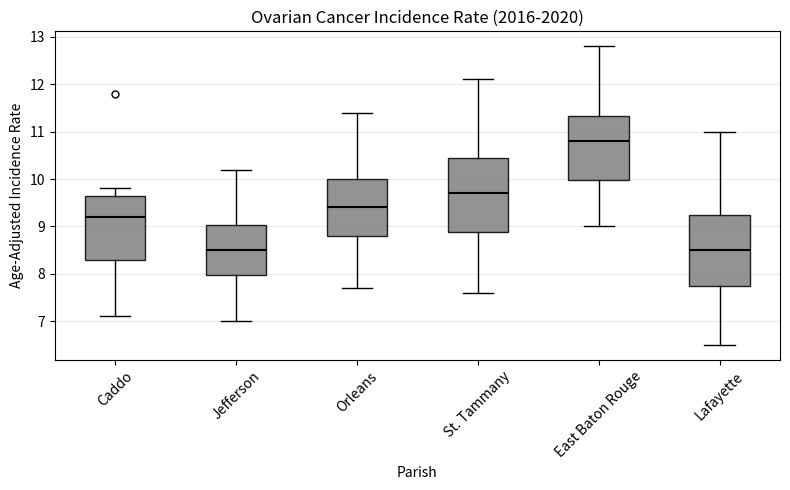

Where is the lower edge of the box for East Baton Rouge on the y-axis? The values are not printed on the chart, so give them approximately, as read against the axis.

10.0